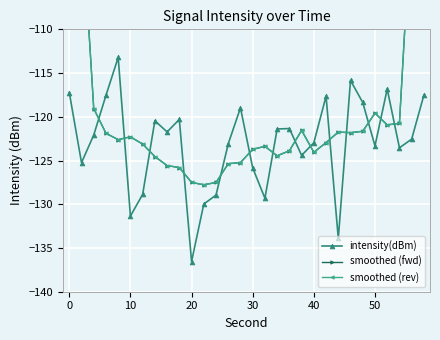

Which category has the lowest value in the intensity(dBm) series?

20